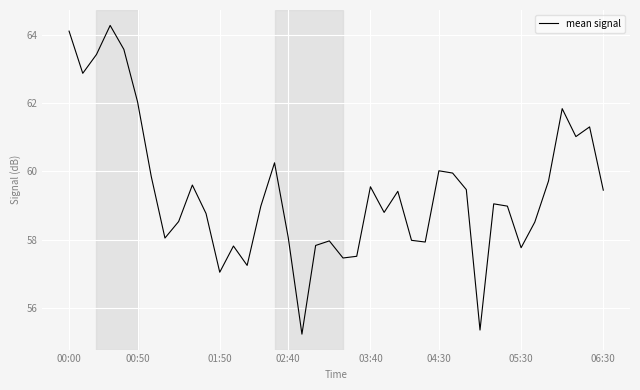

What is the maximum value shown in the chart?

64.3